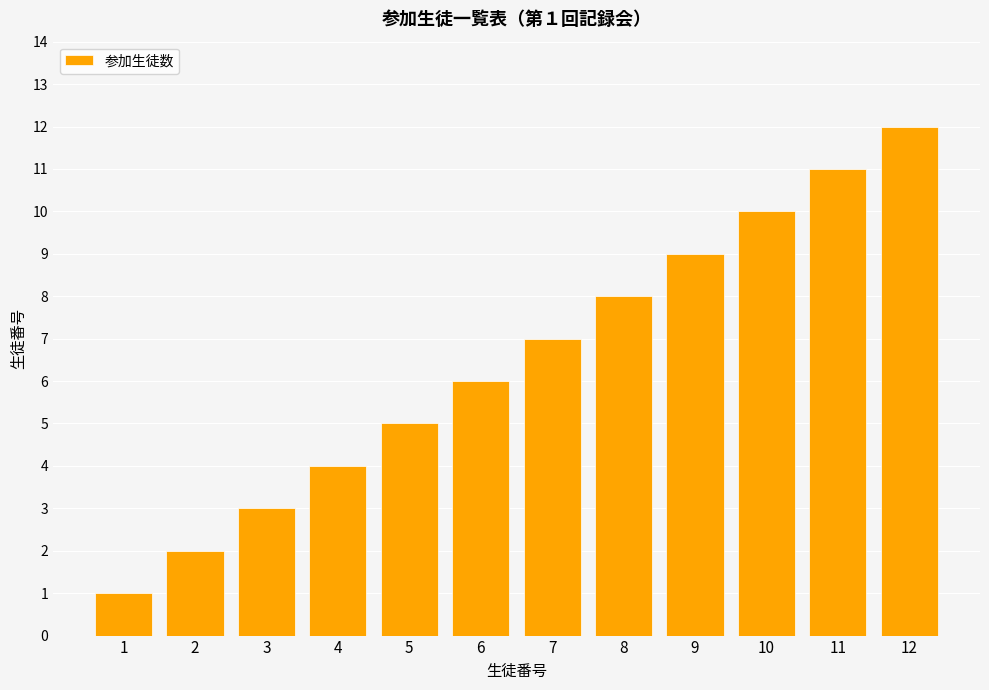

Reading left to right, what are all the values shown in this chart?

1	2	3	4	5	6	7	8	9	10	11	12